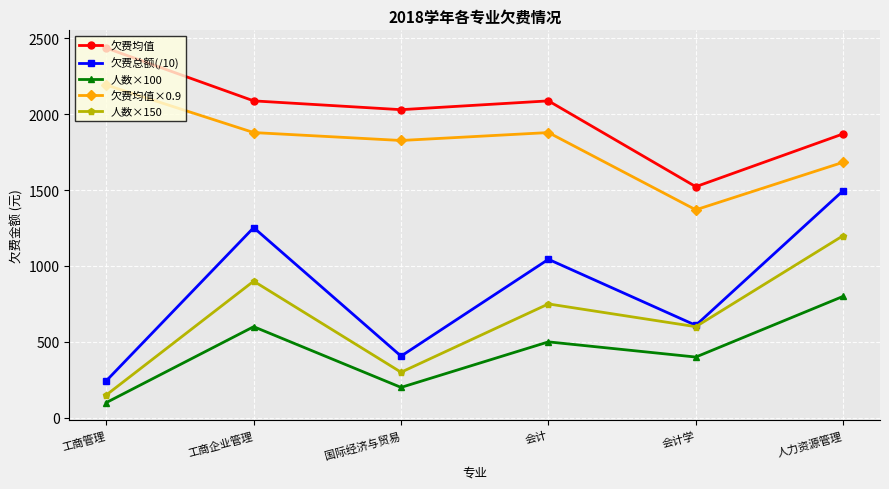

Which series has the largest total across all categories?

欠费均值